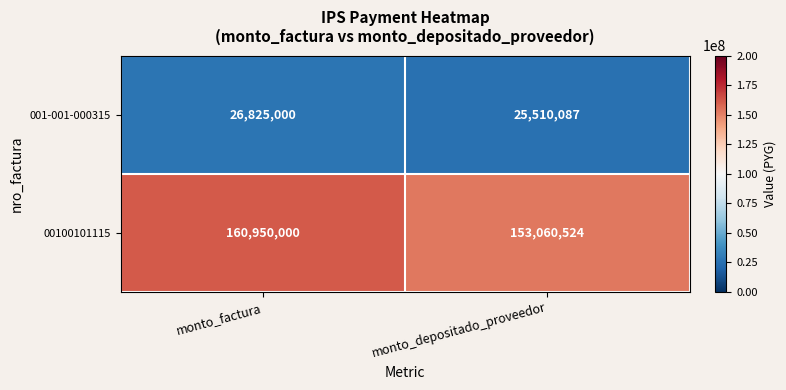

Which series changed the most between monto_factura and monto_depositado_proveedor?

00100101115